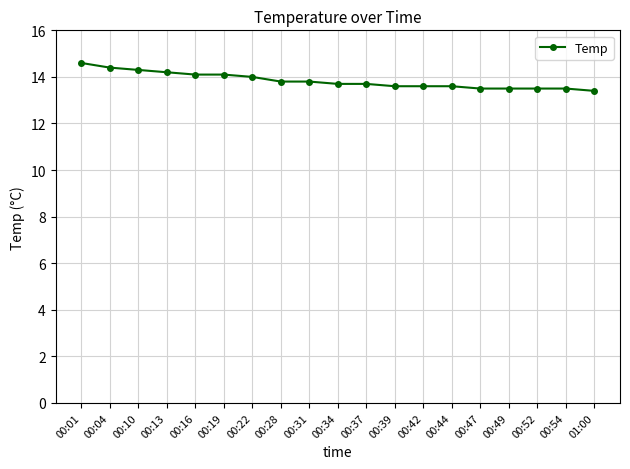

What is the maximum value shown in the chart?

14.6